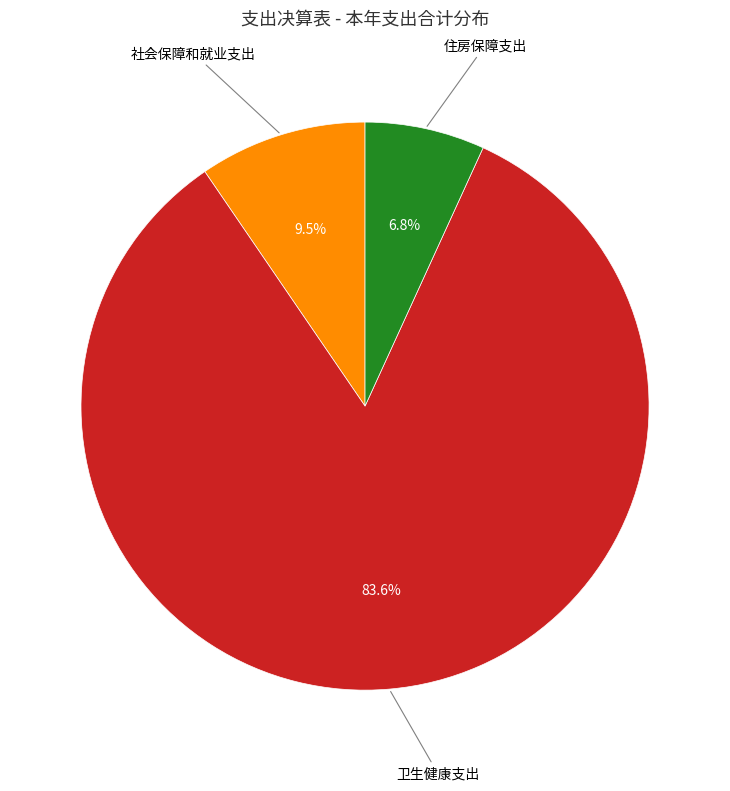

To the nearest percent, what is the difference between the largest and smallest slice percentages?

77%